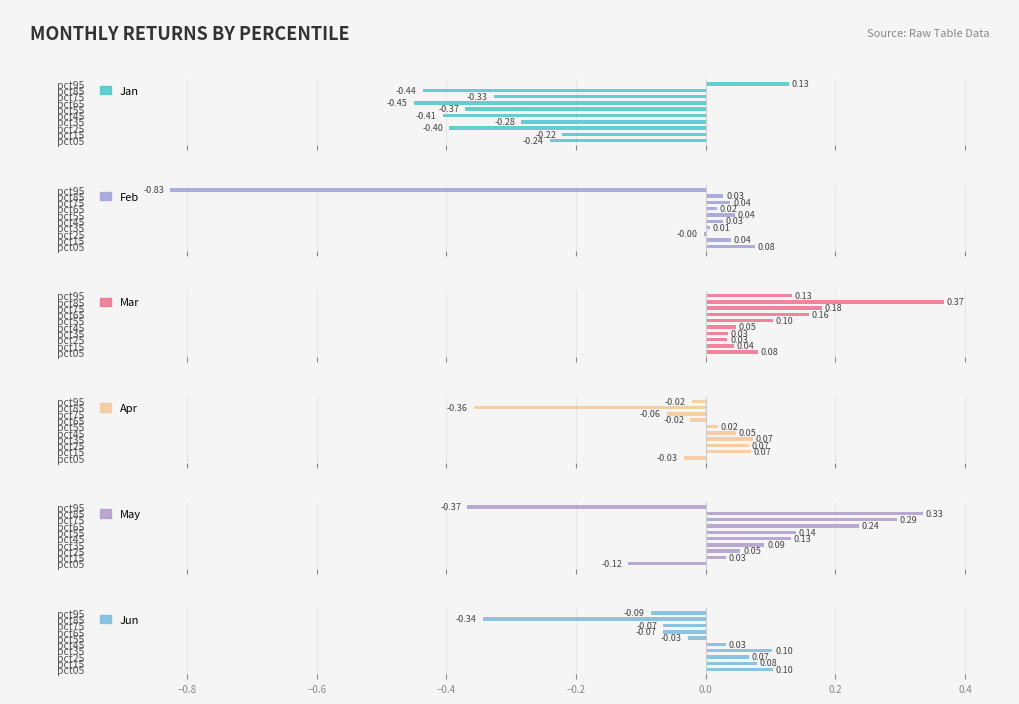

What is the sum of all Mar values?

1.2